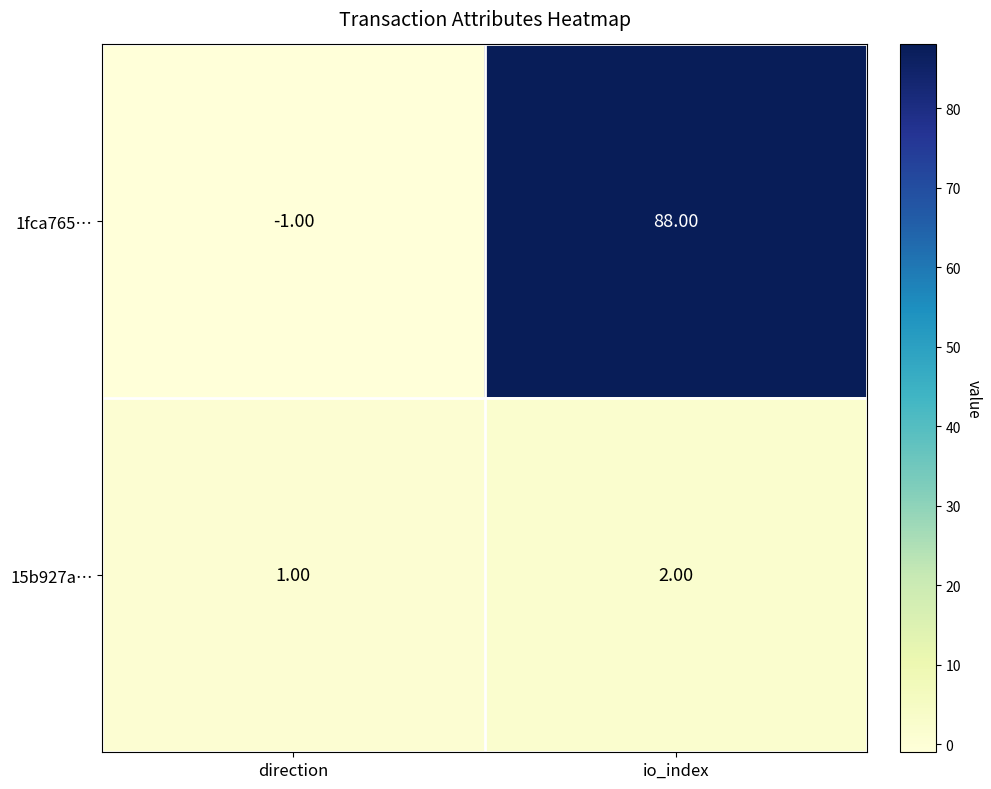

At which category does the chart reach its peak across all series?

io_index